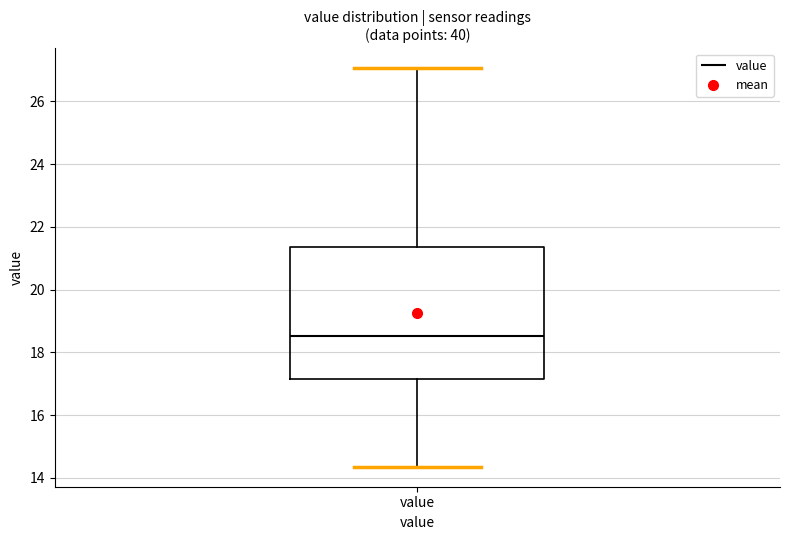

Read this box plot against the y-axis: the position of the median line, the range covered by the box, and the ends of both whiskers. The values are not printed on the chart, so give them approximately, as read against the axis.

median 18.6, box 17.2 to 21.4, whiskers 14.4 to 27.0